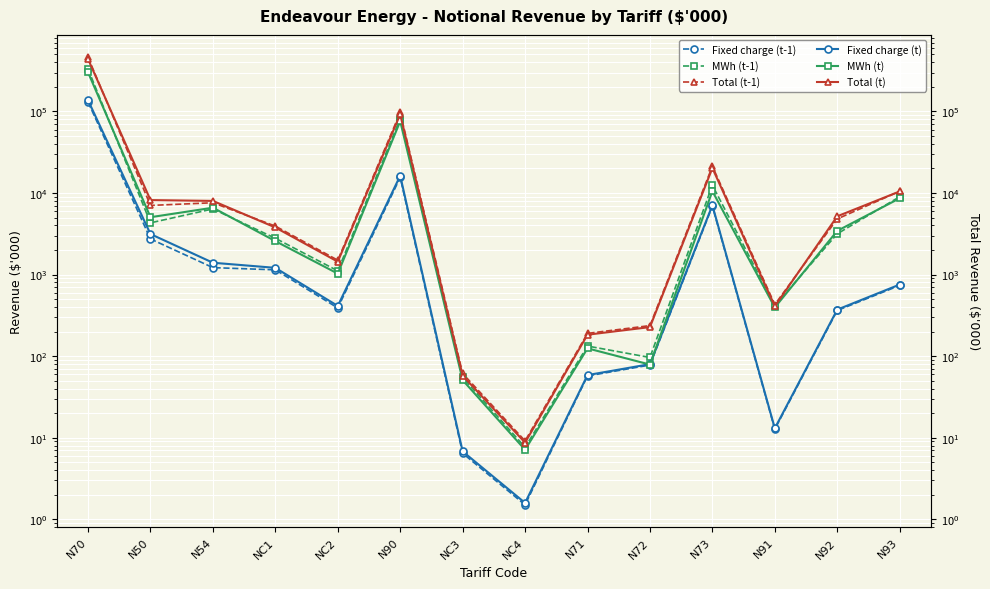

Between N71 and N91, which series saw the biggest shift?

MWh (t-1)